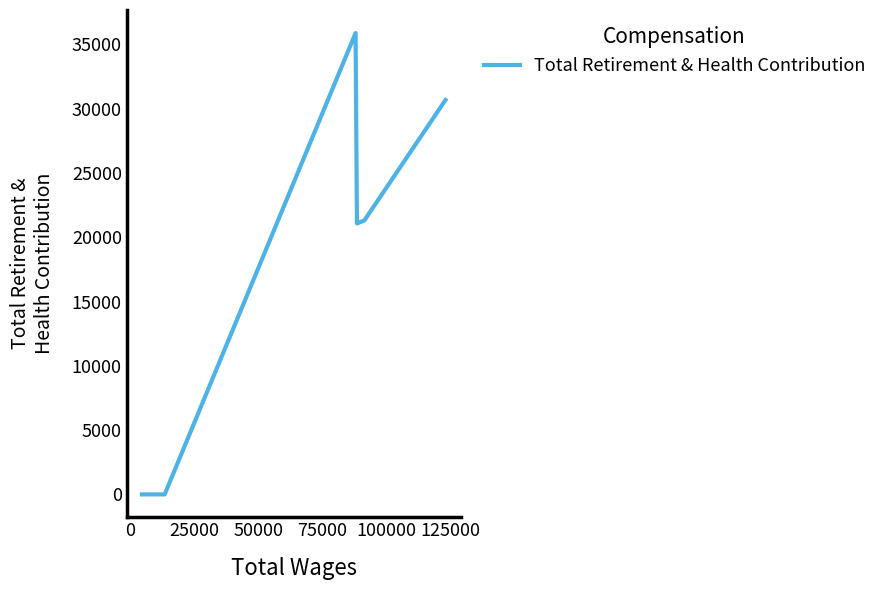

What is the difference between the second highest and second lowest values?

30681